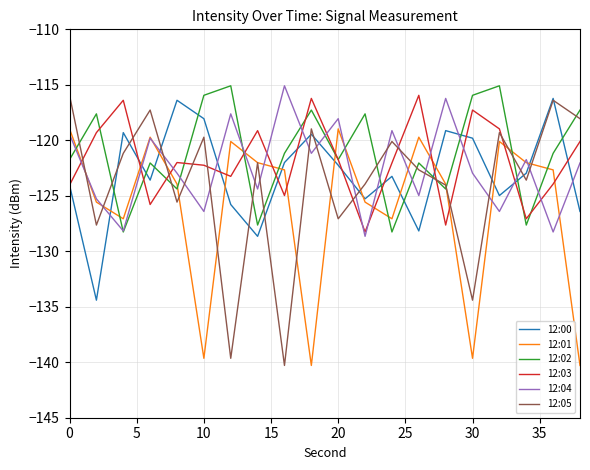

Which series has the largest range (max minus min)?

12:05